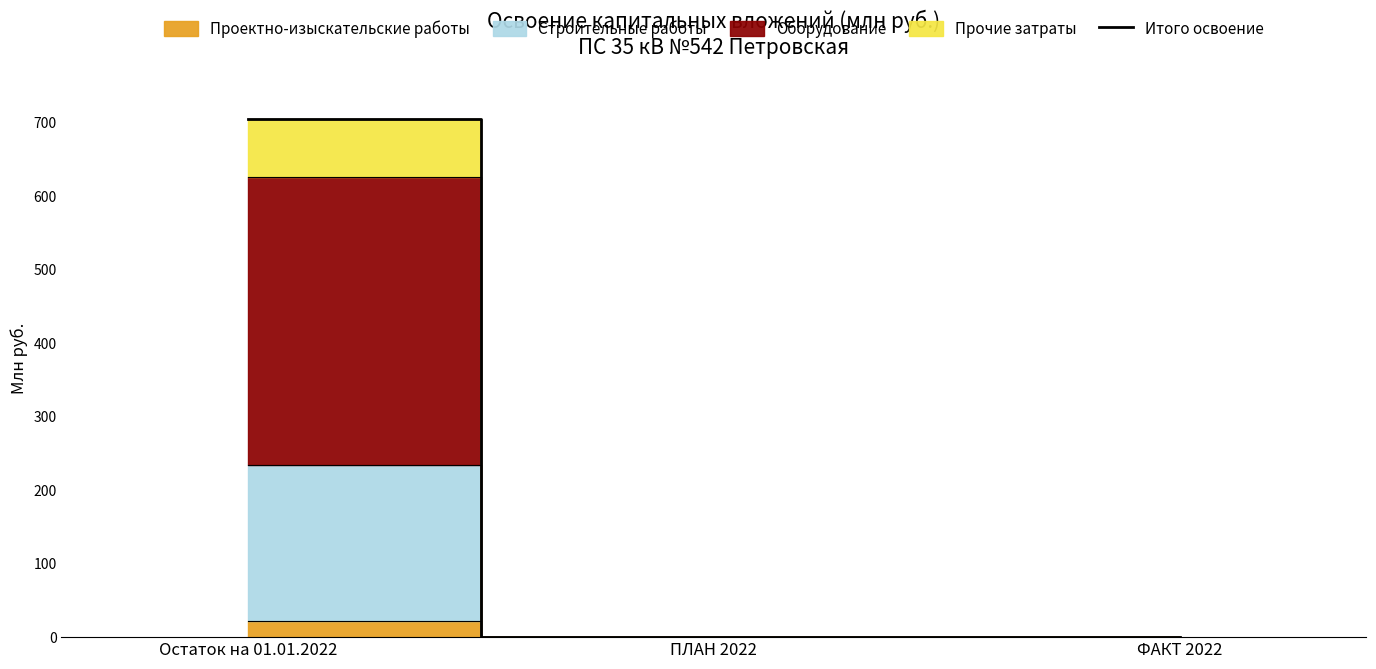

Rank the categories by value from highest to lowest.

Остаток на 01.01.2022, ПЛАН 2022, ФАКТ 2022